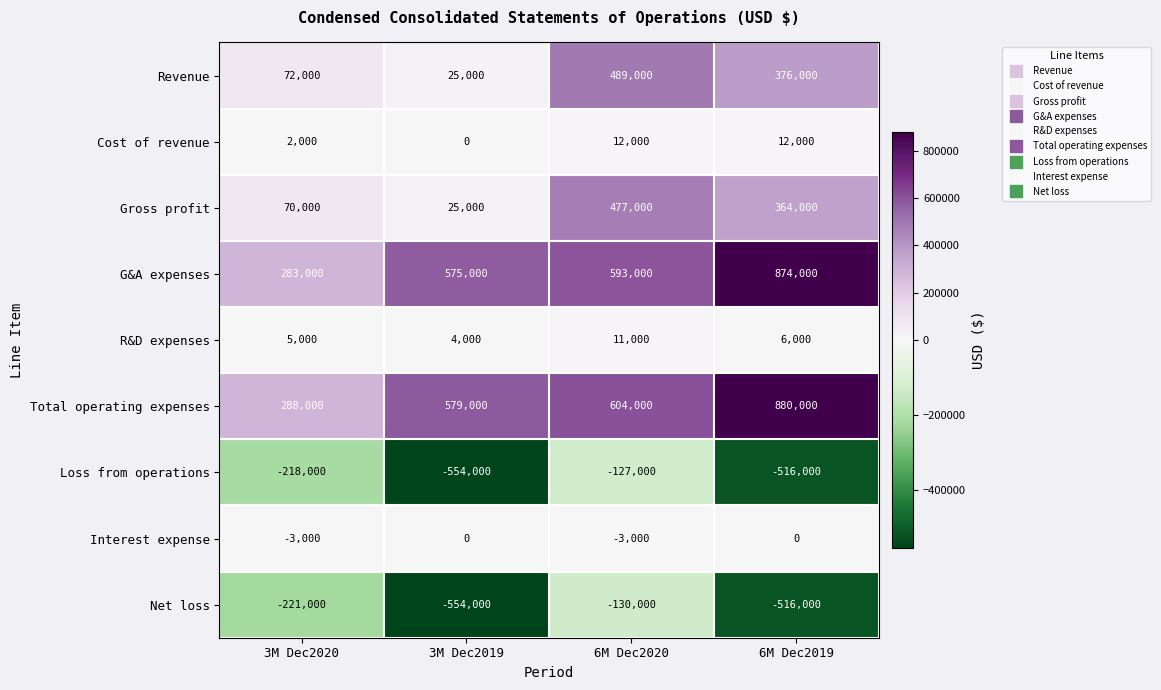

Count the number of categories in the chart.

4